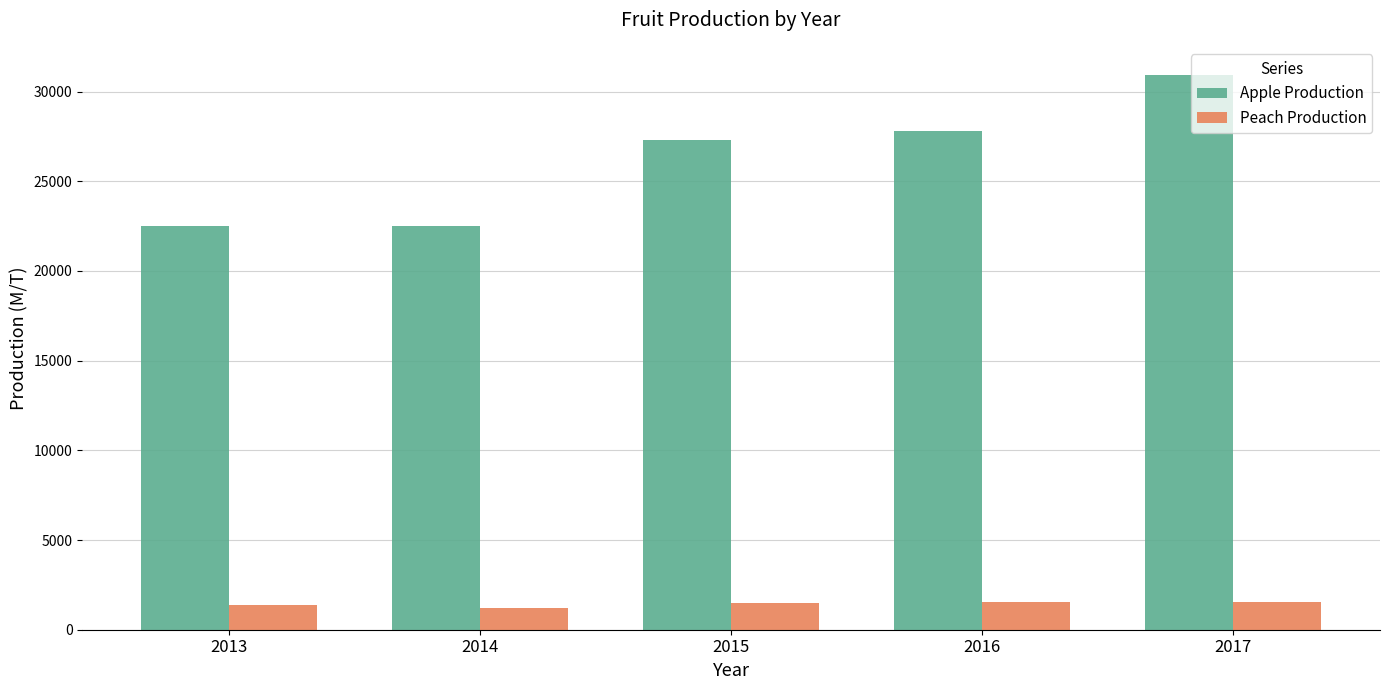

How many bars are there in each group?

2